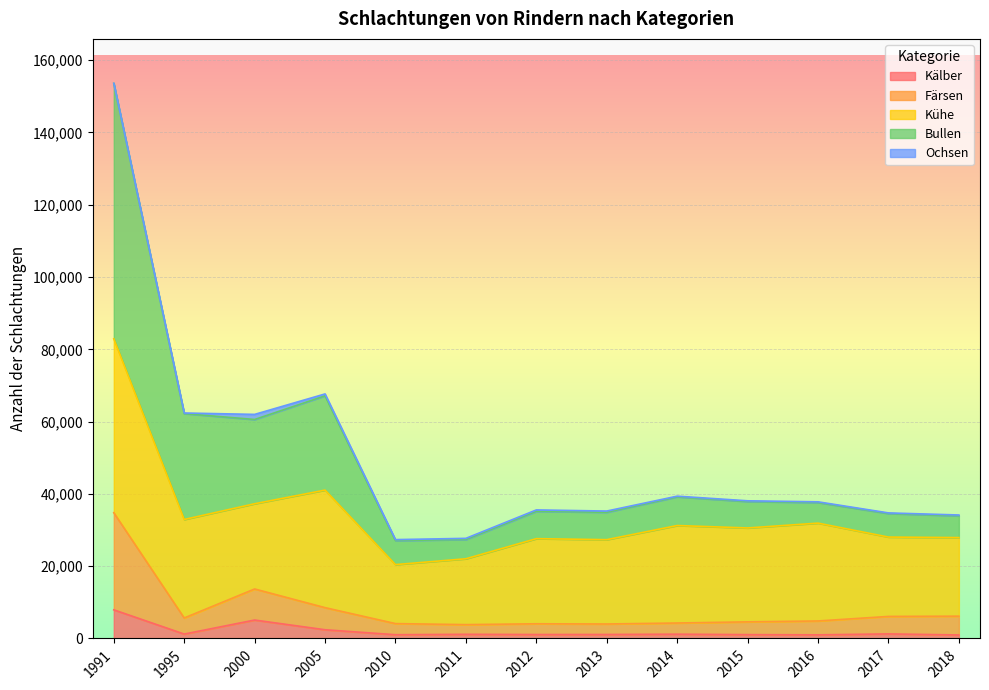

True or false: Bullen and Kälber intersect in this chart.

False